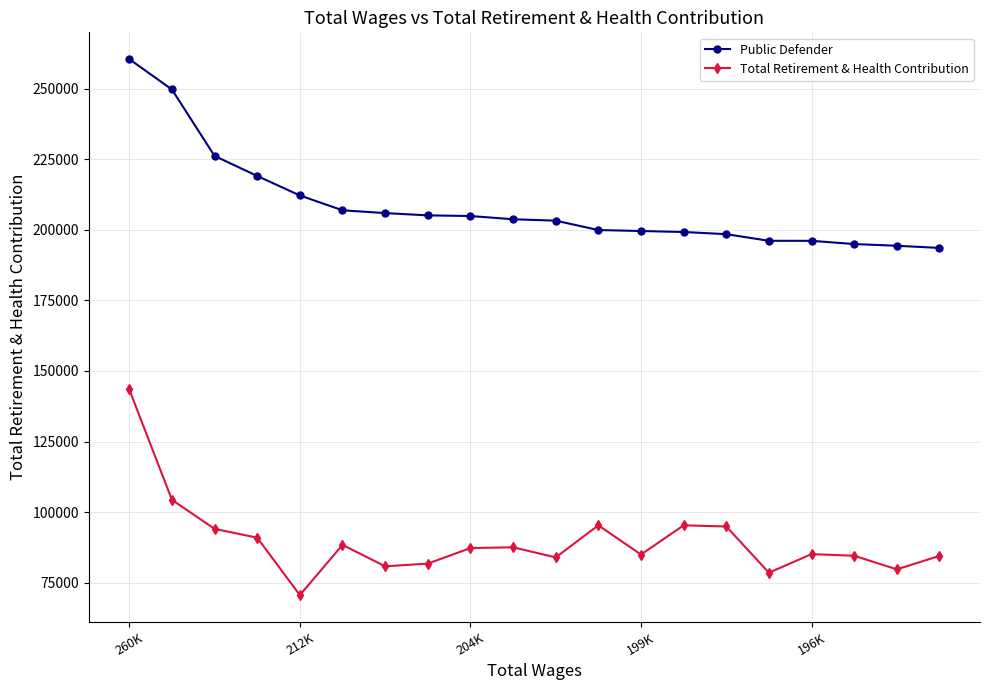

At how many categories does at least one series exceed 190813?

20